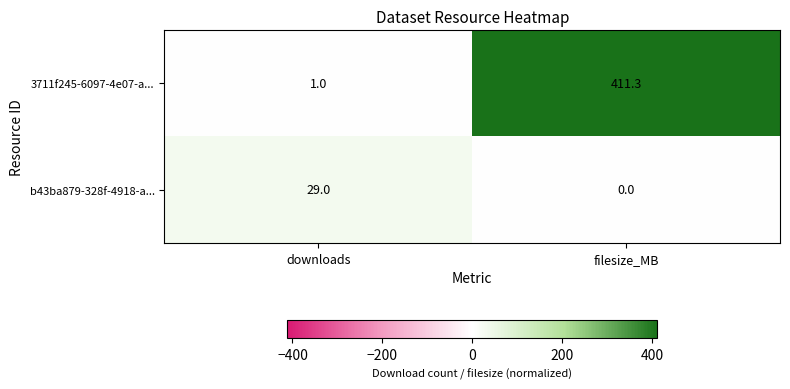

Which series changed the most between downloads and filesize_MB?

3711f245-6097-4e07-a...